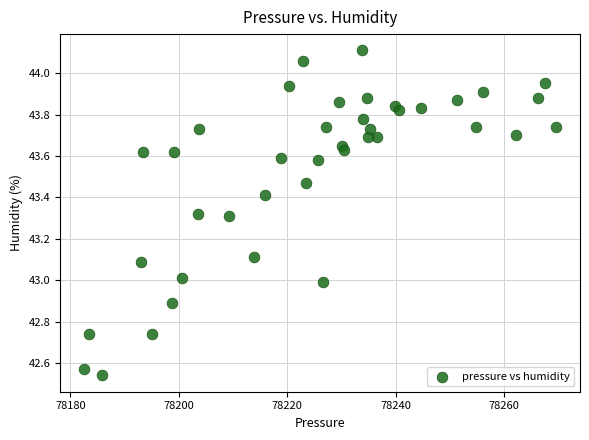

What is the range of Y values (max minus min)?

1.6